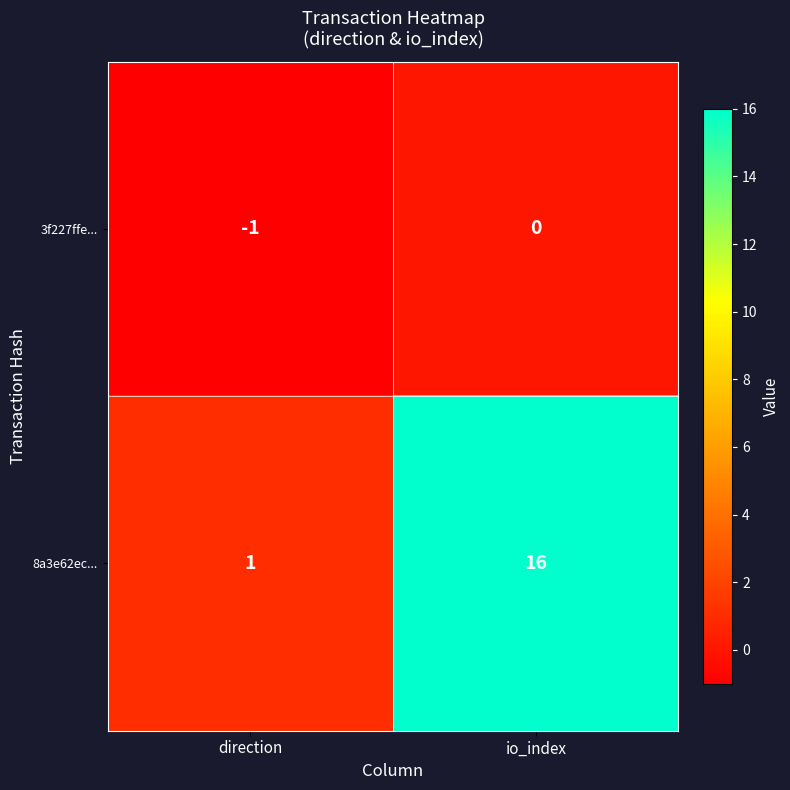

Reading right to left, what are all the values shown in this chart?

3f227ffe...: io_index=0	direction=-1
8a3e62ec...: io_index=16	direction=1